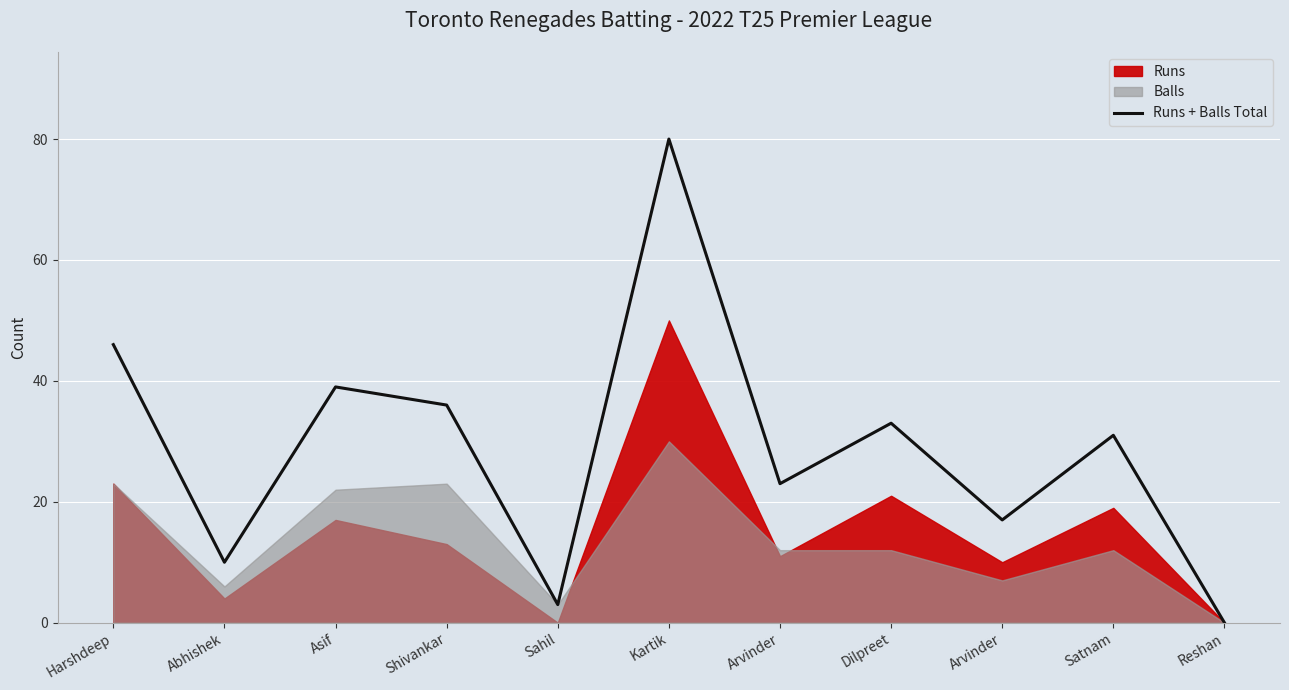

What is the difference between the values at Reshan and Arvinder?

23